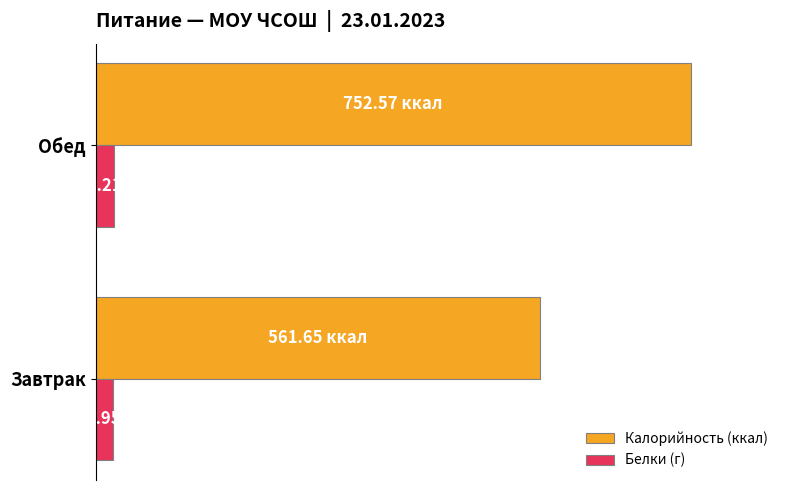

What are all the series names shown in the legend?

Калорийность (ккал), Белки (г)